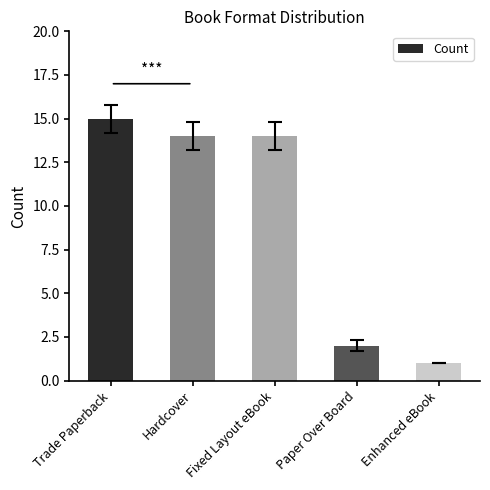

Does the chart contain any negative values?

No